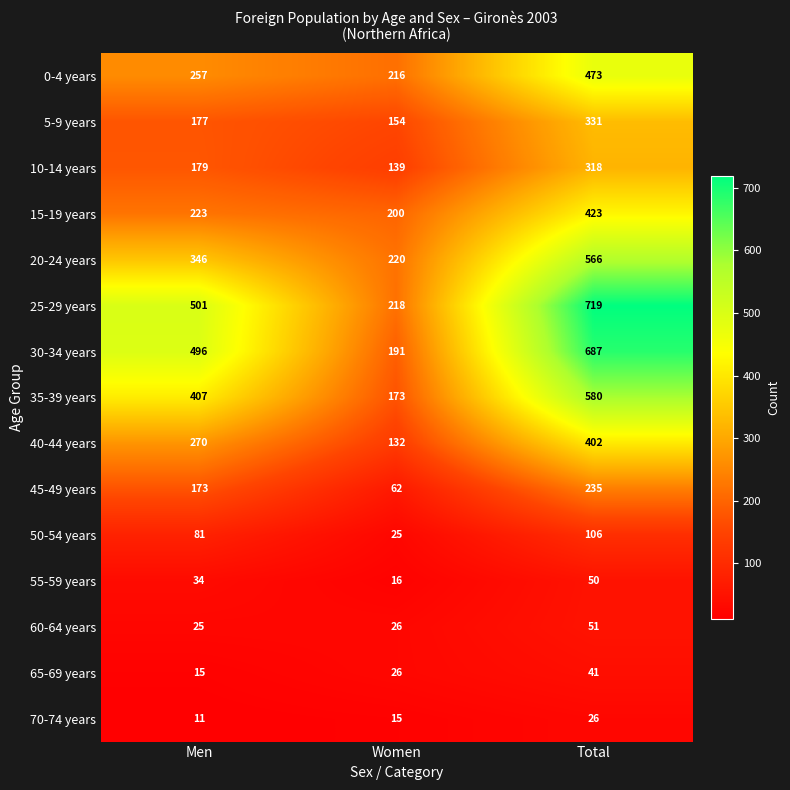

True or false: 45-49 years has a value of 96 at Men.

False